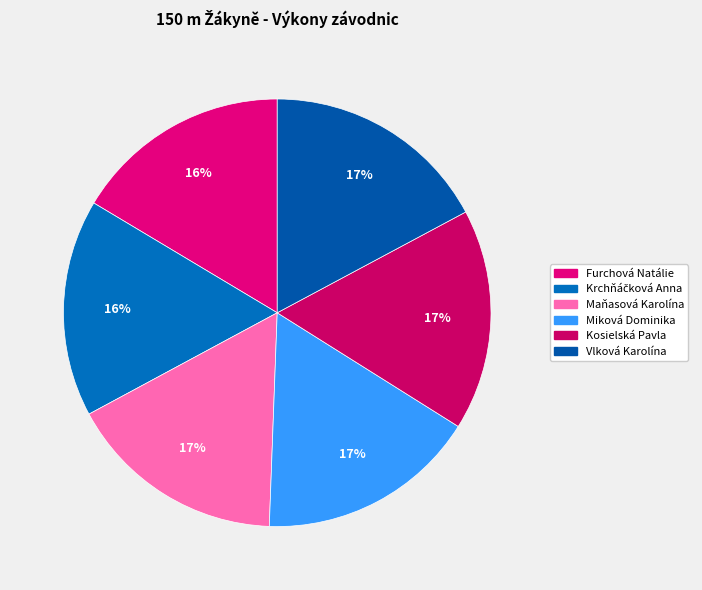

The Maňasová Karolína slice represents 17% of the pie. True or false?

True